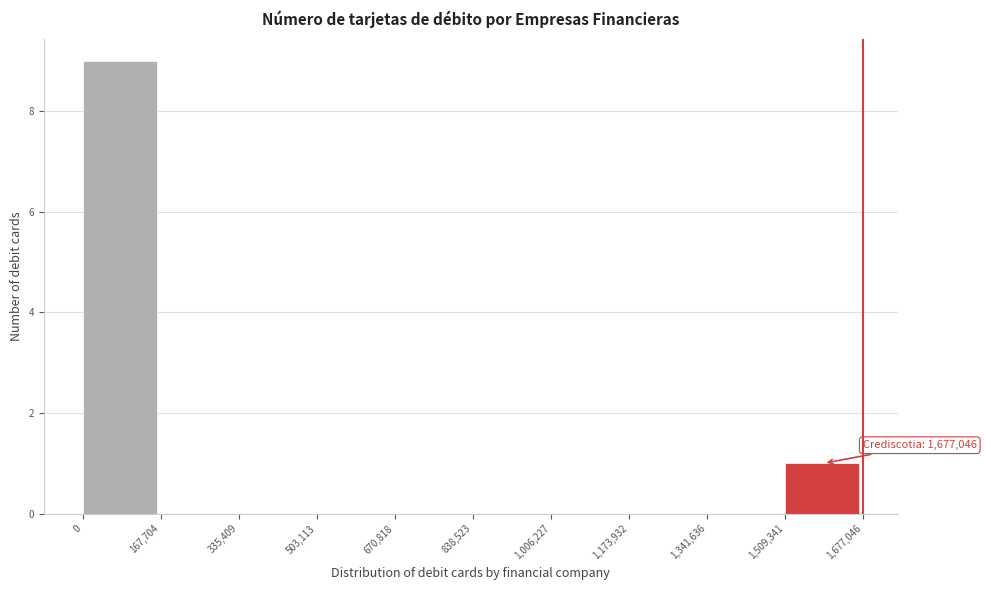

Which range on the x-axis has the tallest bar?

0 to 167,704